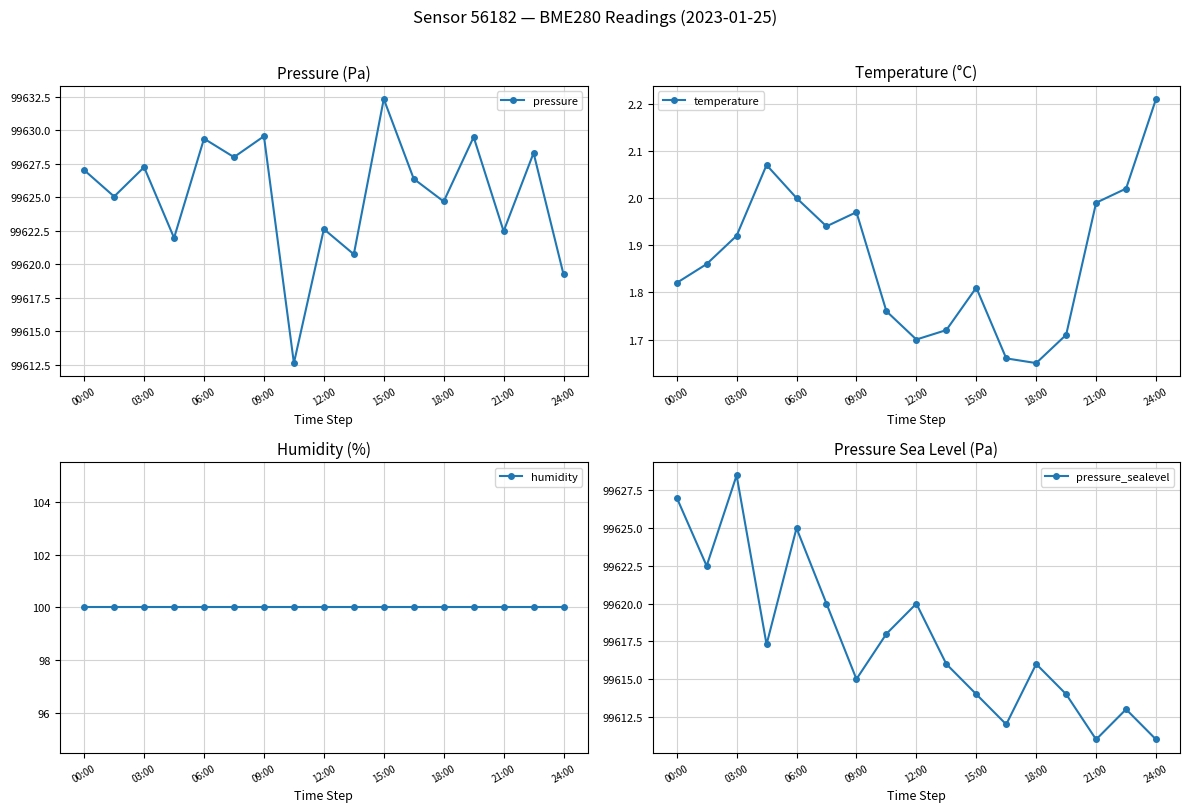

Count the number of categories in the chart.

17